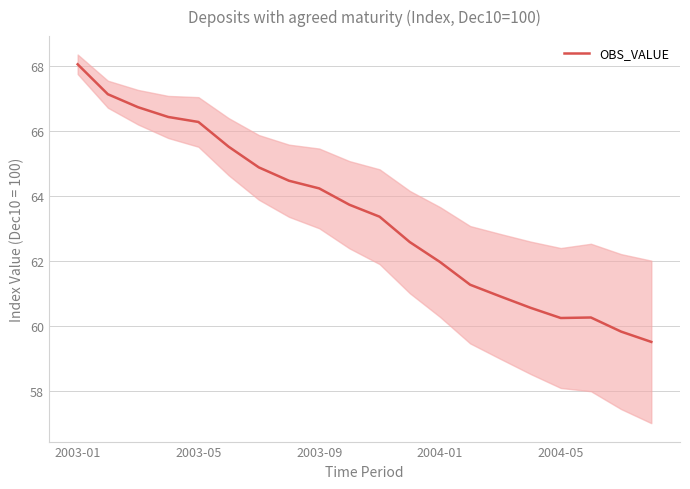

The chart shows a value of 60.5 at 15. True or false?

True